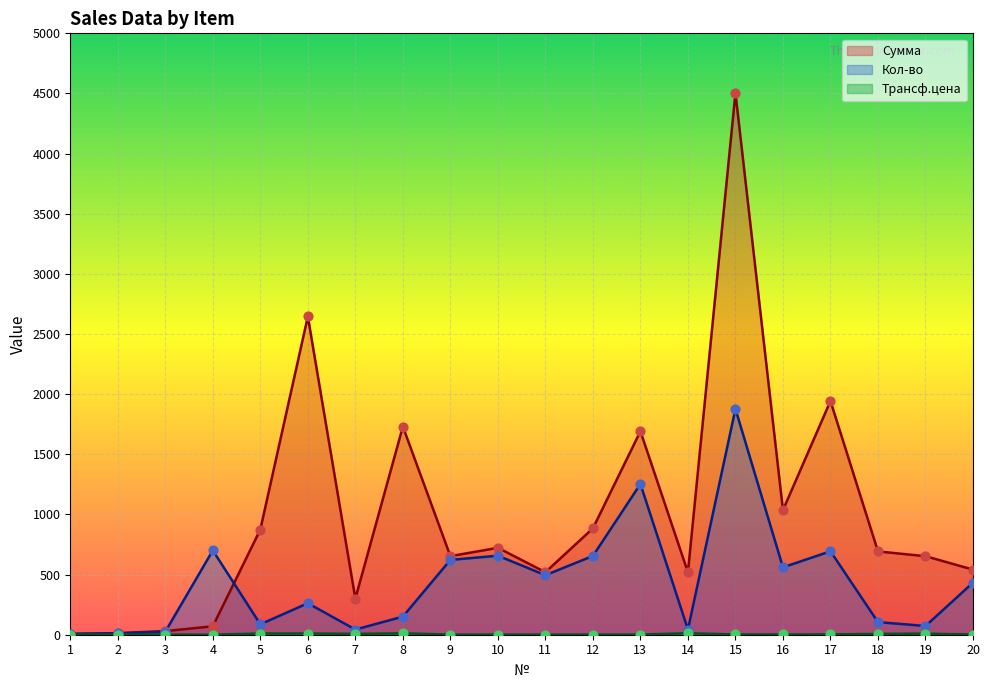

Which series has the widest spread of Y values?

Сумма